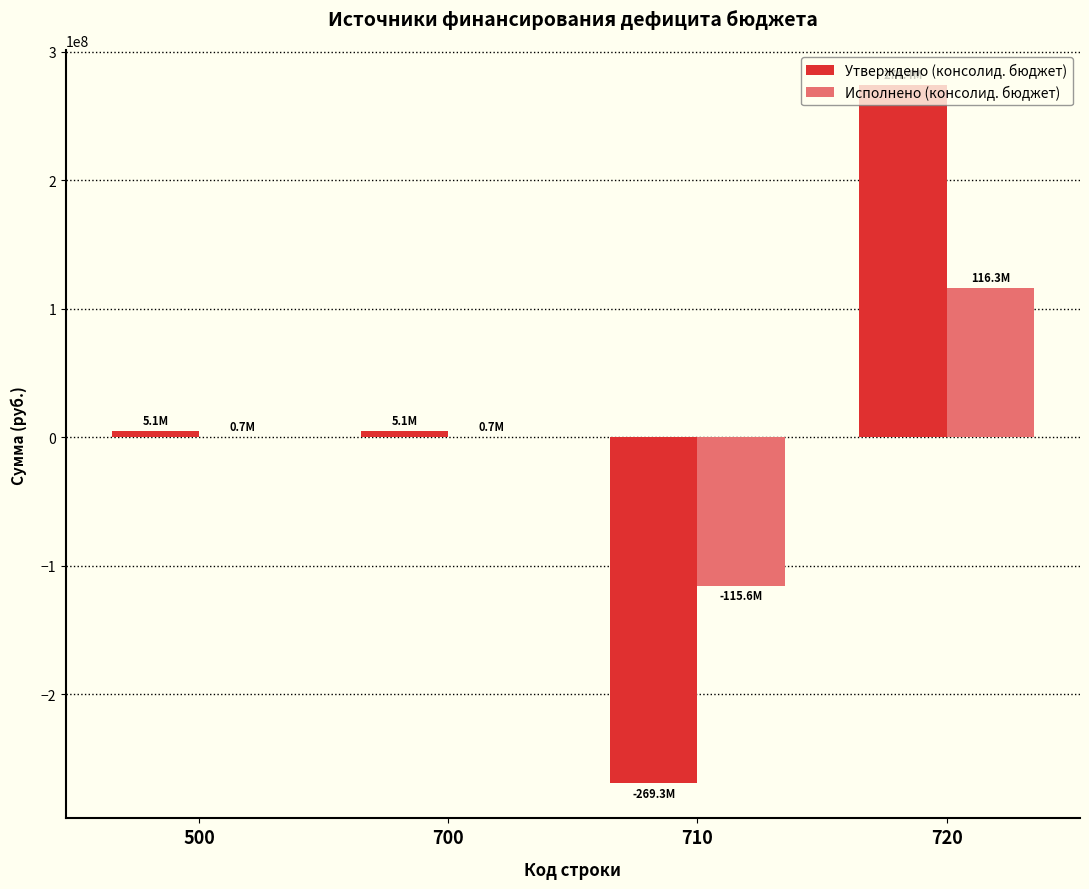

Between 710 and 720, which series saw the biggest shift?

Утверждено (консолид. бюджет)